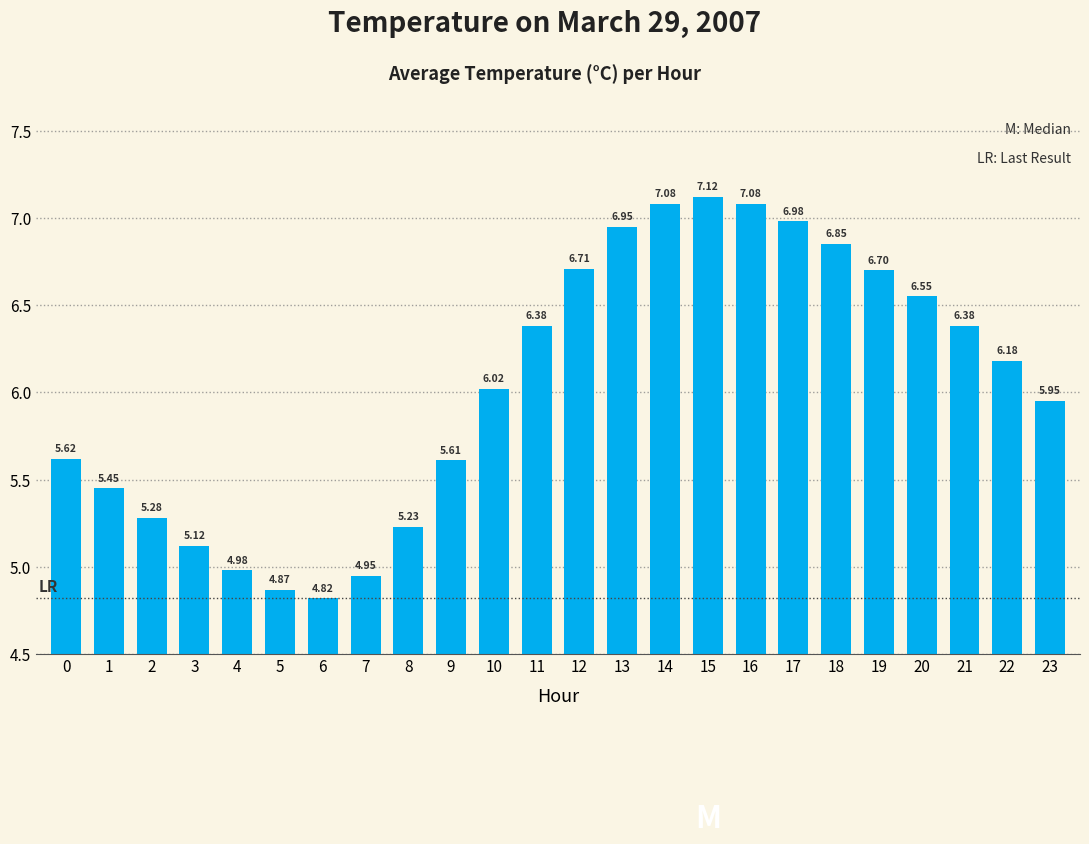

How many categories are shown in the chart?

24